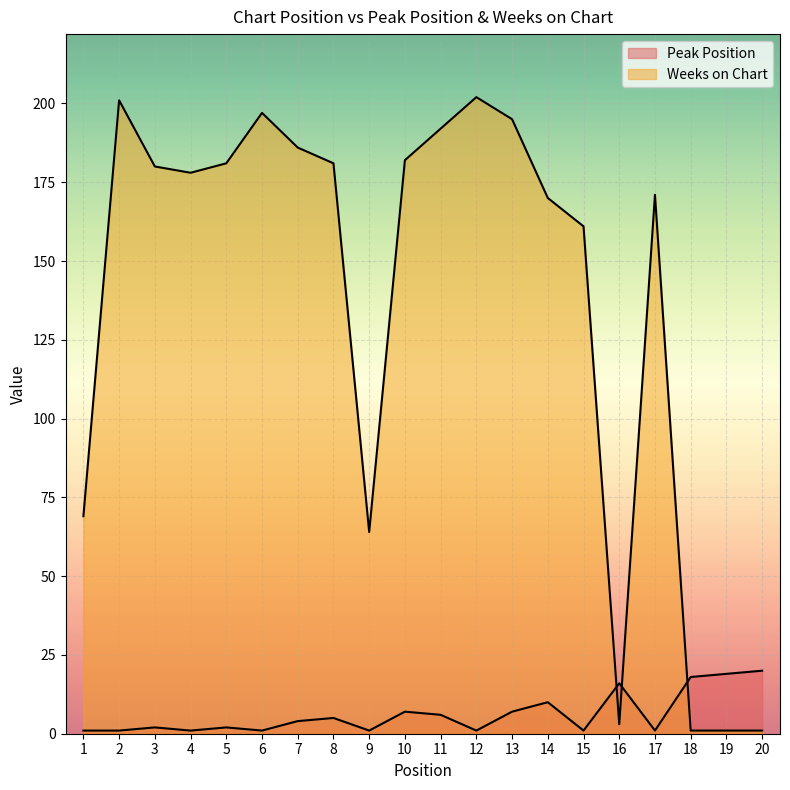

Rank the series by their maximum value, from lowest to highest.

Peak Position, Weeks on Chart